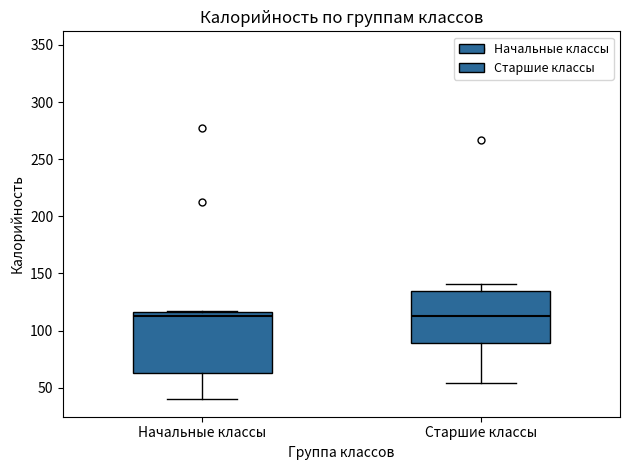

Reading left to right, transcribe this box plot: for each box, give where its median line is, the range the box spans, and where its two whiskers end, as read against the y-axis. The values are not printed on the chart, so give them approximately, as read against the axis.

Начальные классы: median 110, box 65 to 115, whiskers 40 to 115
Старшие классы: median 110, box 90 to 135, whiskers 55 to 140